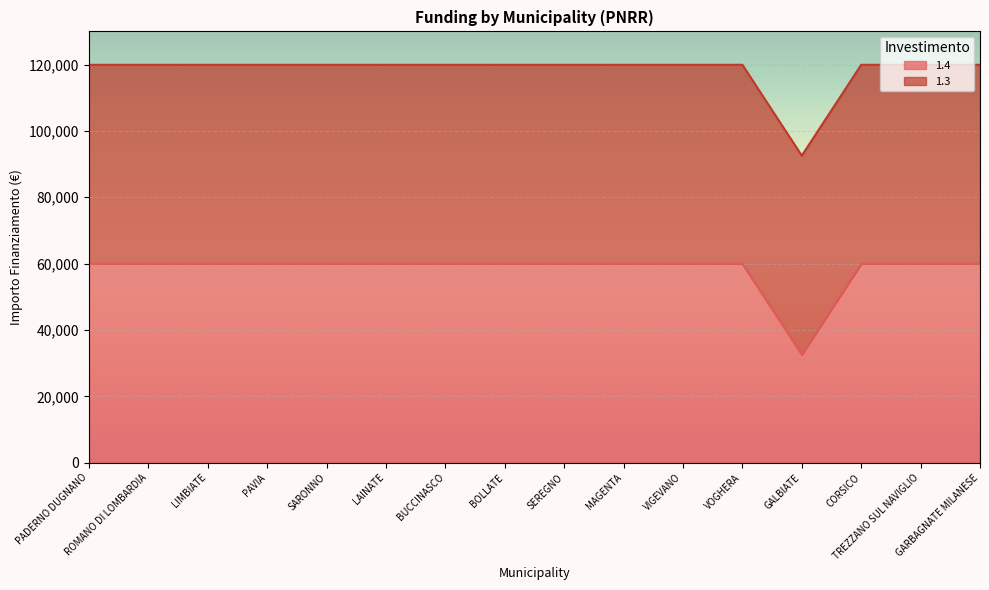

Reading right to left, list all the values displayed in this chart.

GARBAGNATE MILANESE=59966	TREZZANO SUL NAVIGLIO=59966	CORSICO=59966	GALBIATE=32589	VOGHERA=59966	VIGEVANO=59966	MAGENTA=59966	SEREGNO=59966	BOLLATE=59966	BUCCINASCO=59966	LAINATE=59966	SARONNO=59966	PAVIA=59966	LIMBIATE=59966	ROMANO DI LOMBARDIA=59966	PADERNO DUGNANO=59966